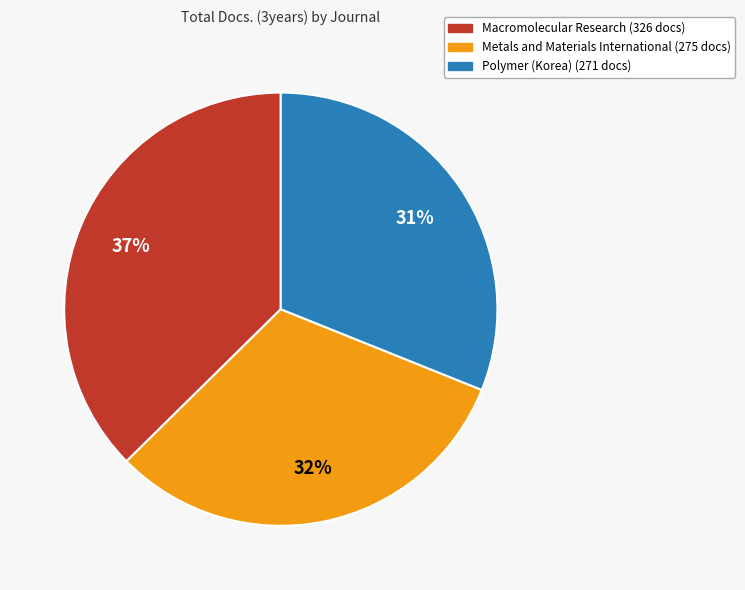

Does Macromolecular Research represent more than half of the total?

No